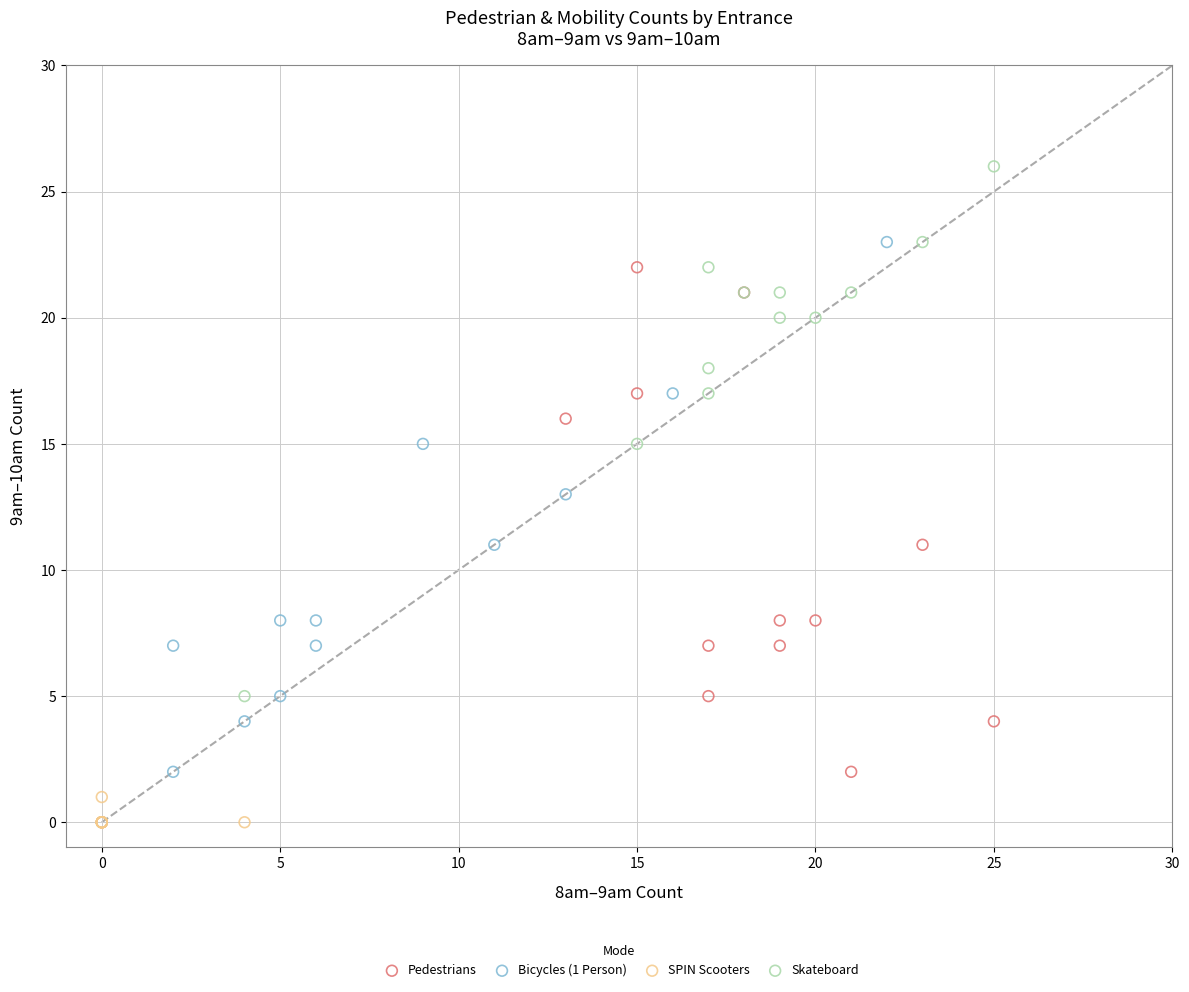

Which series contains the lowest Y value?

SPIN Scooters